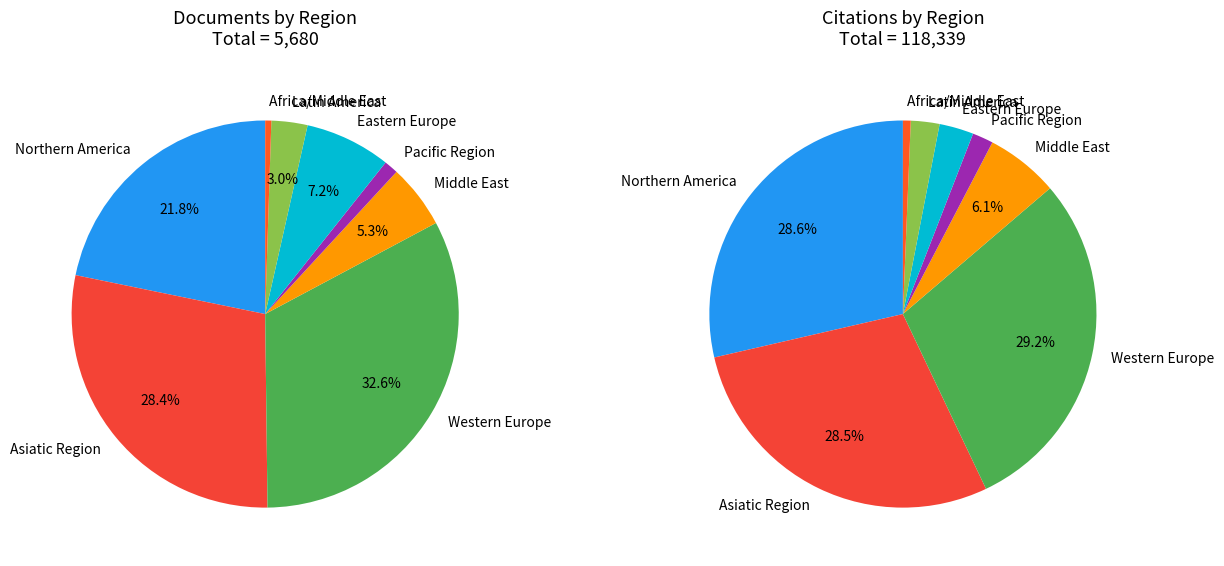

To the nearest percent, what portion does Eastern Europe represent?

7%